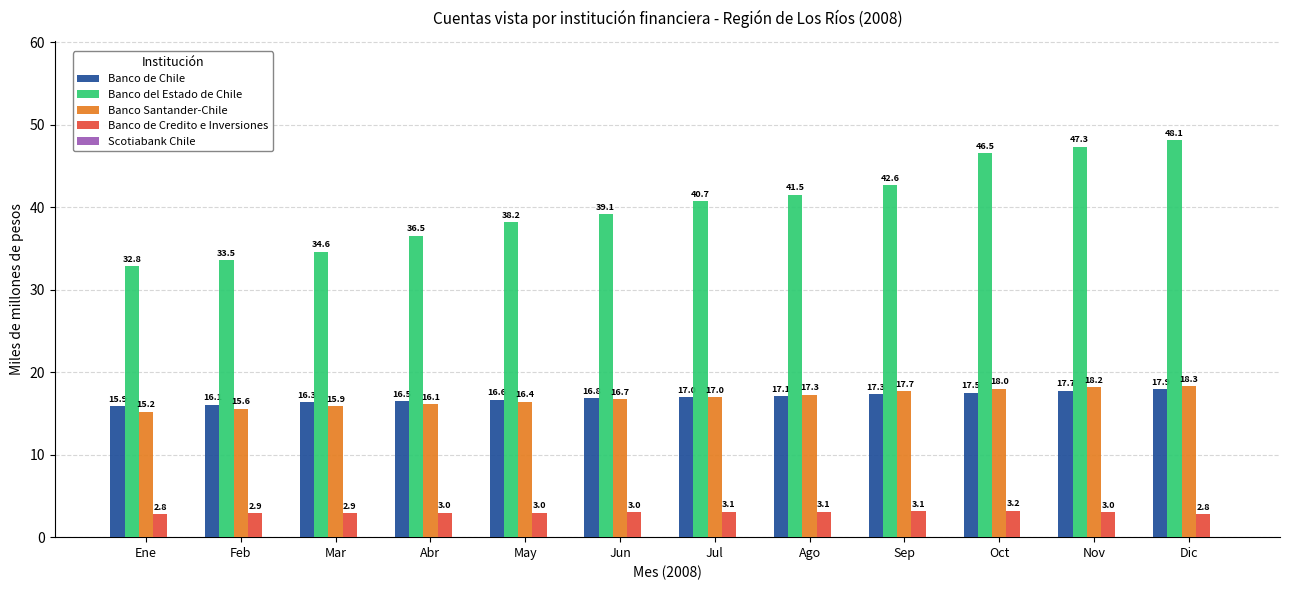

Which series changed the most between Ene and Jul?

Banco del Estado de Chile